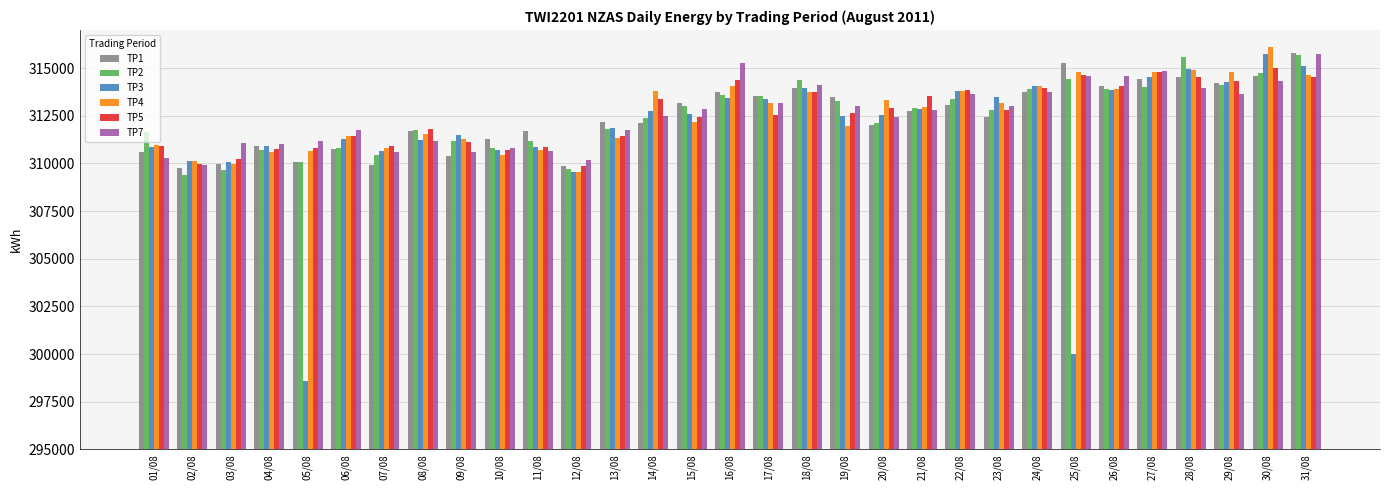

At which label is TP2 closest to 312540?

14/08